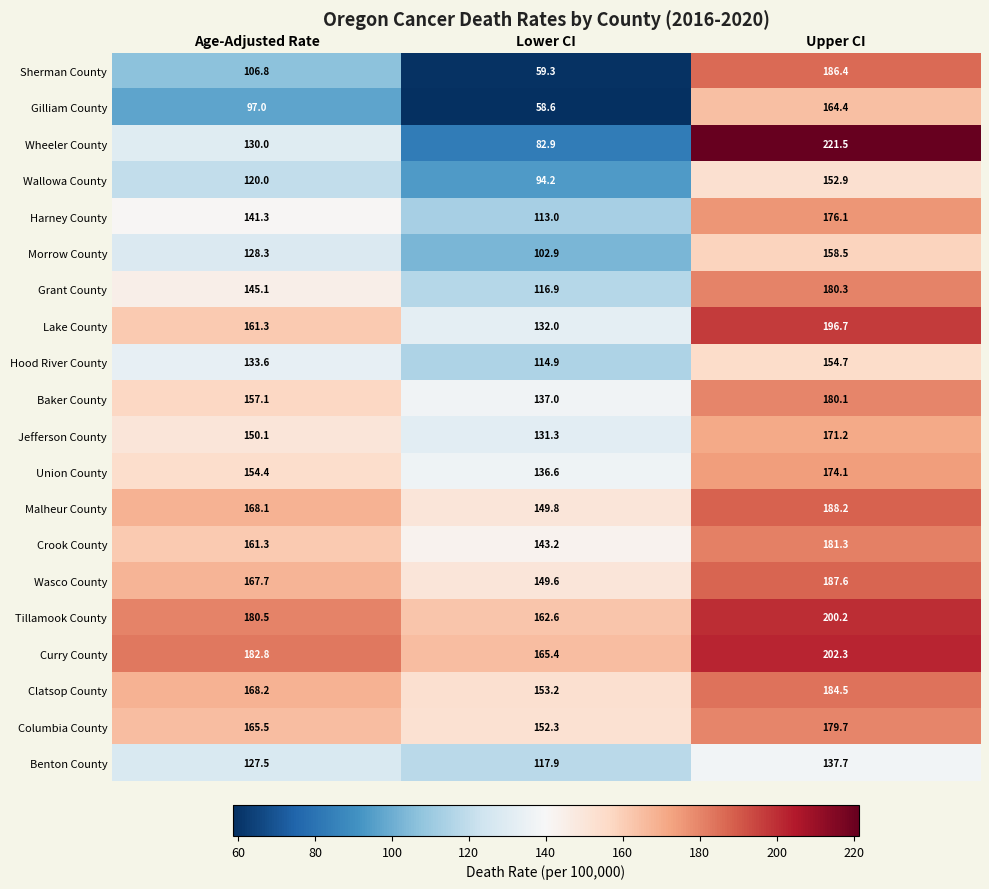

The value of Gilliam County at Age-Adjusted Rate is 97.0. True or false?

True